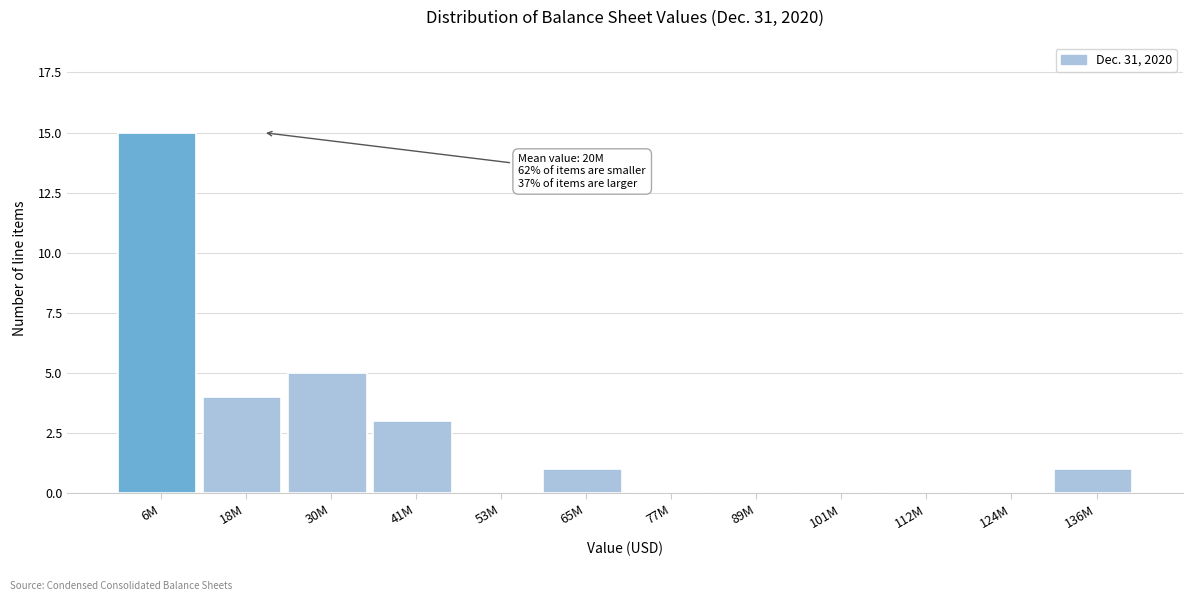

Reading right to left, extract all data points from this chart.

136M=1	124M=0	112M=0	101M=0	89M=0	77M=0	65M=1	53M=0	41M=3	30M=5	18M=4	6M=15